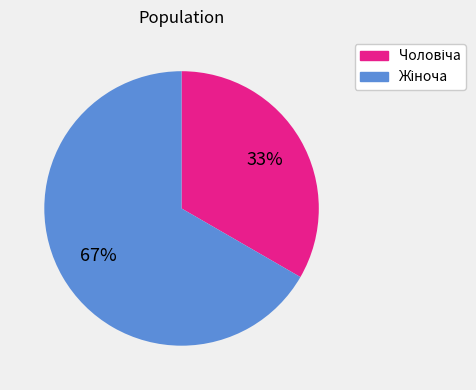

To the nearest percent, what is the average slice percentage?

50%